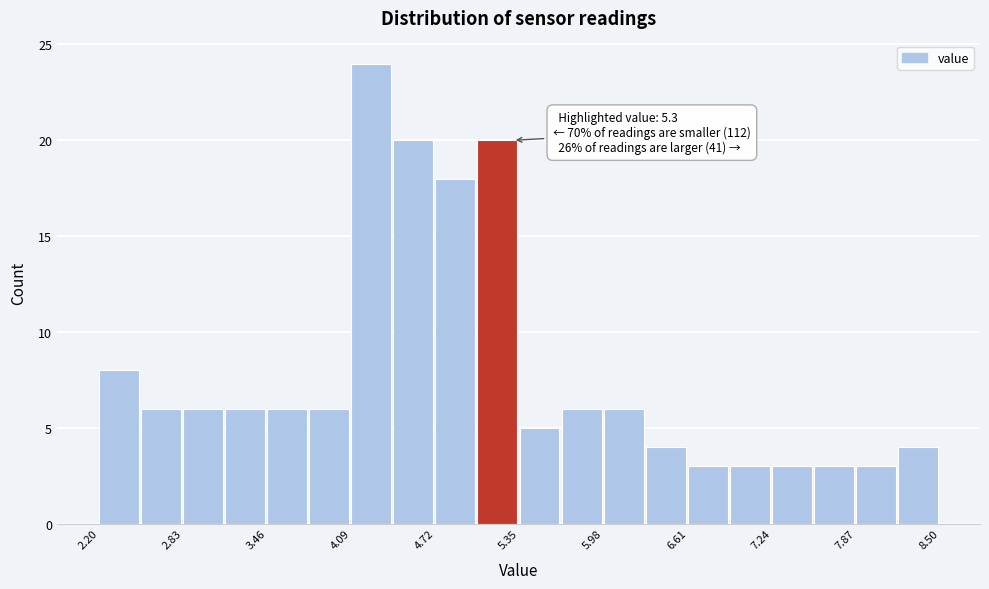

Around what value on the x-axis is the tallest bar? Give the approximate position of its centre, as read against the axis.

4.2